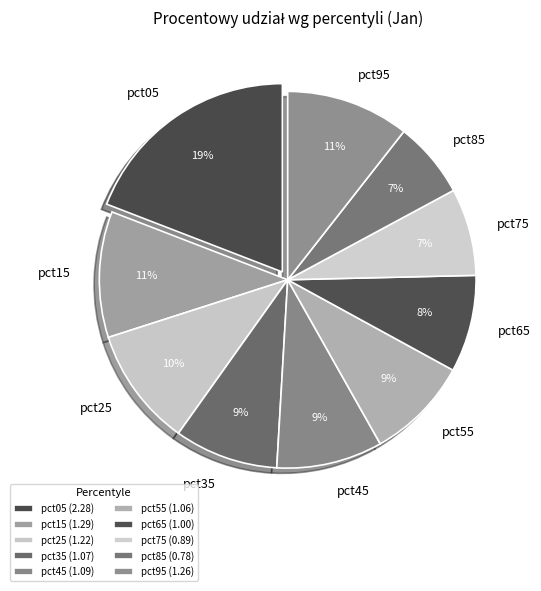

What is the ratio of the value at pct55 to the value at pct25?

0.9